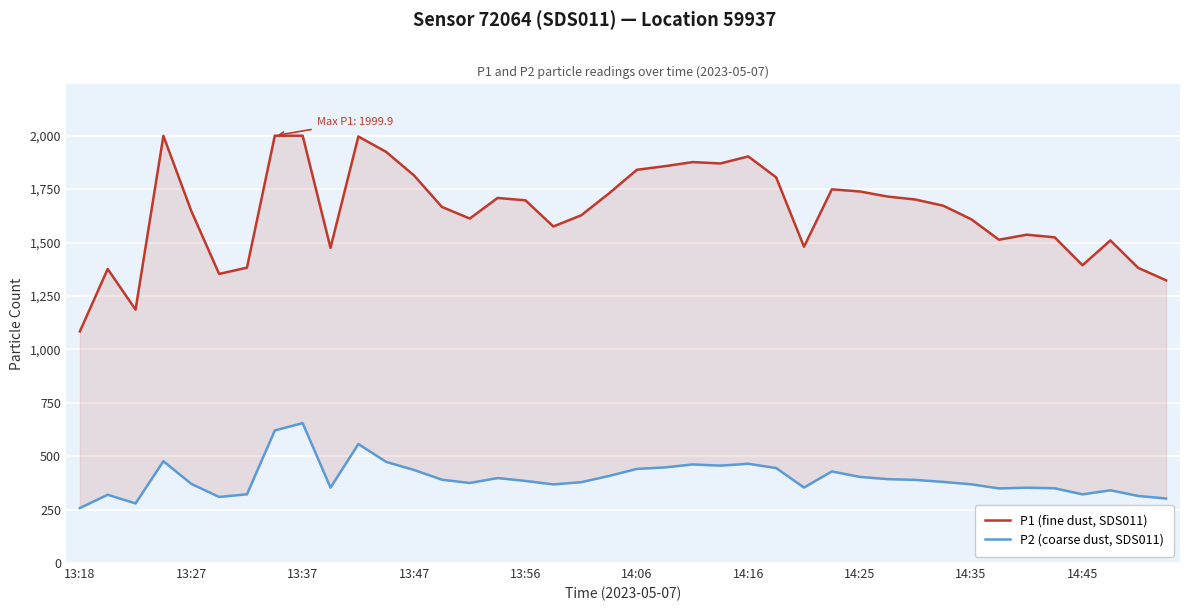

What is the difference between the maximum and minimum values in the P1 (fine dust, SDS011) series?

916.2